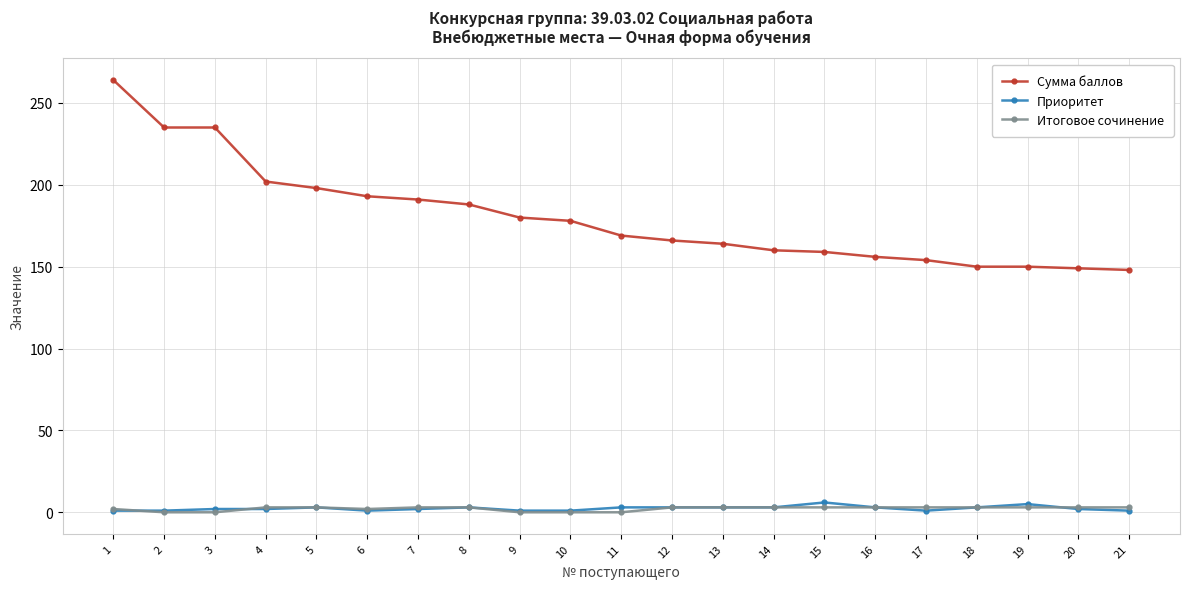

How many lines are shown in the chart?

3